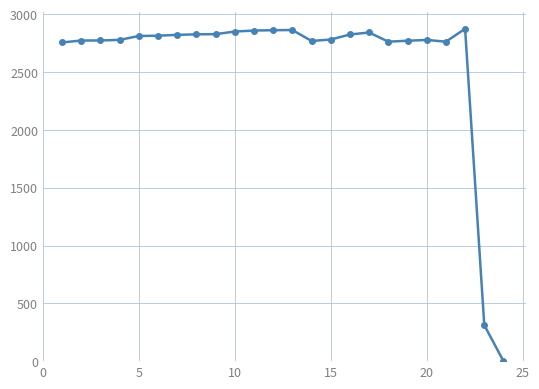

What is the maximum value shown in the chart?

2874.3